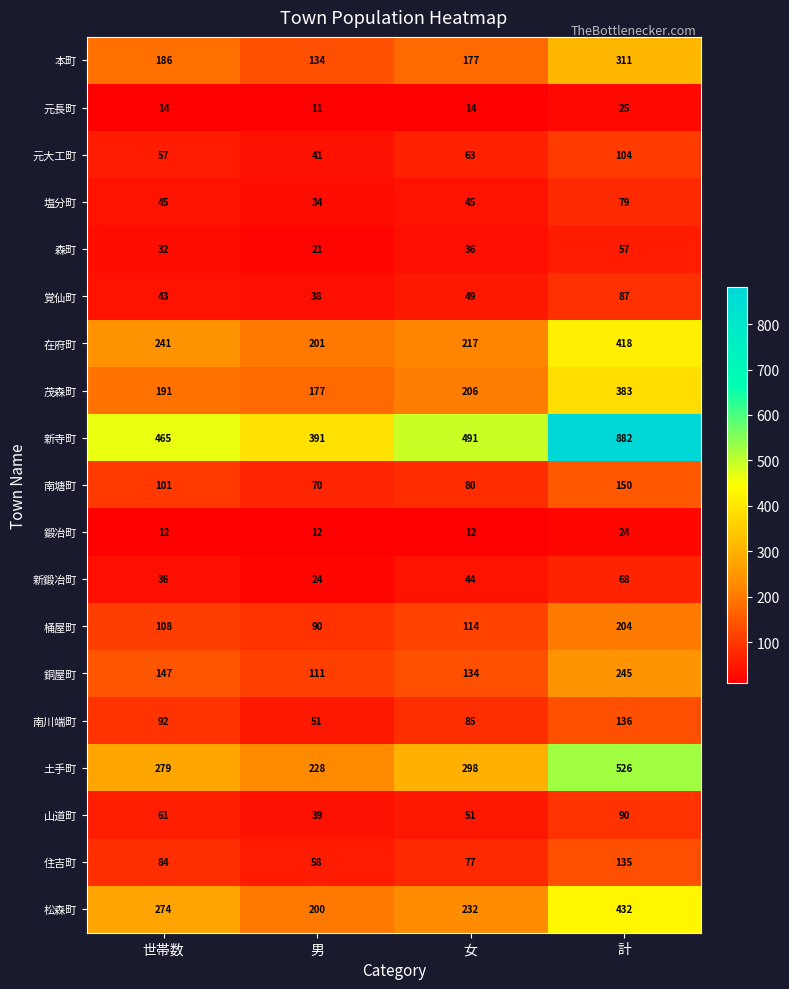

What is the highest value of the 山道町 series?

90